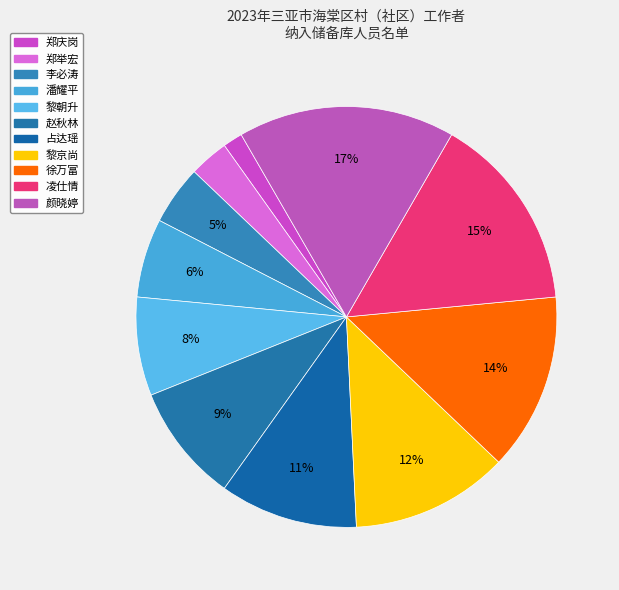

Rank the categories by value from highest to lowest.

颜晓婷, 凌仕情, 徐万富, 黎京尚, 占达瑶, 赵秋林, 黎朝升, 潘耀平, 李必涛, 郑举宏, 郑庆岗